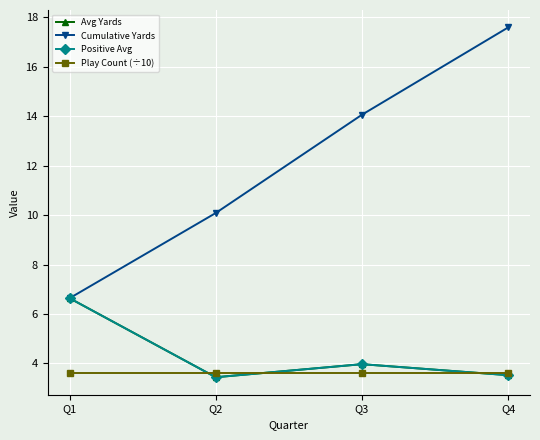

What is the spread (max minus min) of values at Q3?

10.5